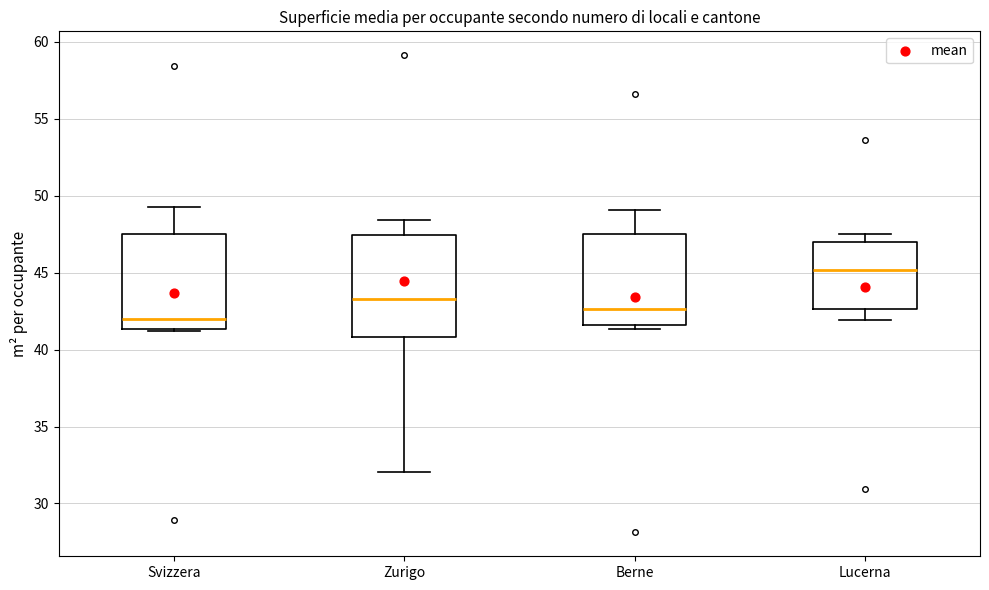

Reading left to right, transcribe this box plot: for each box, give where its median line is, the range the box spans, and where its two whiskers end, as read against the y-axis. The values are not printed on the chart, so give them approximately, as read against the axis.

Svizzera: median 42.0, box 41.5 to 47.5, whiskers 41.0 to 49.5
Zurigo: median 43.5, box 41.0 to 47.5, whiskers 32.0 to 48.5
Berne: median 42.5, box 41.5 to 47.5, whiskers 41.5 (just below the box's lower edge) to 49.0
Lucerna: median 45.0, box 42.5 to 47.0, whiskers 42.0 to 47.5